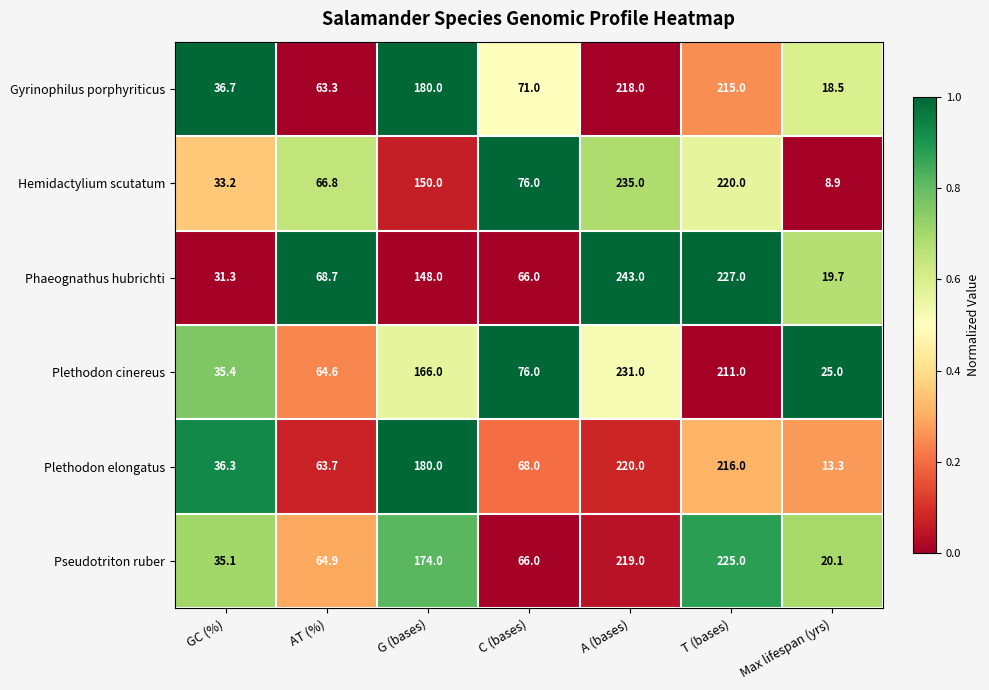

What is the sum of the Phaeognathus hubrichti values at Max lifespan (yrs) and C (bases)?

85.7